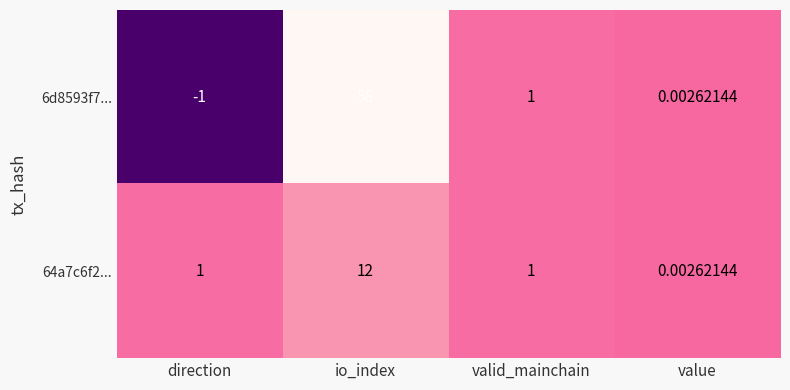

How many categories are shown in the chart?

4